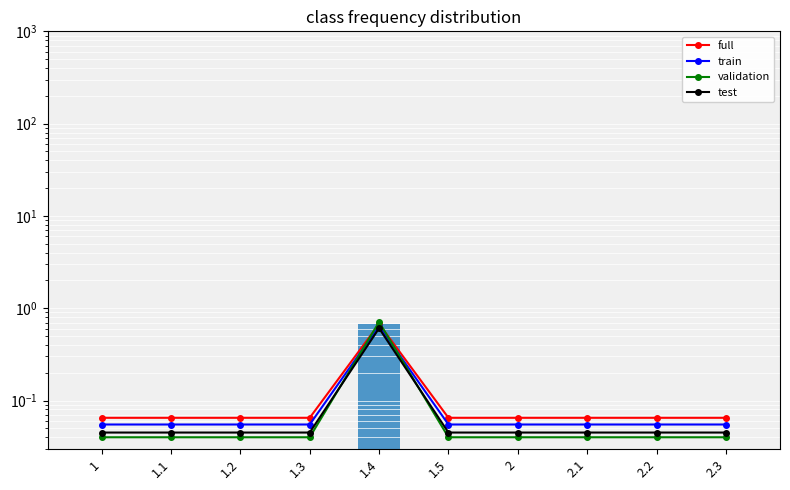

Which series has the widest spread of values?

validation